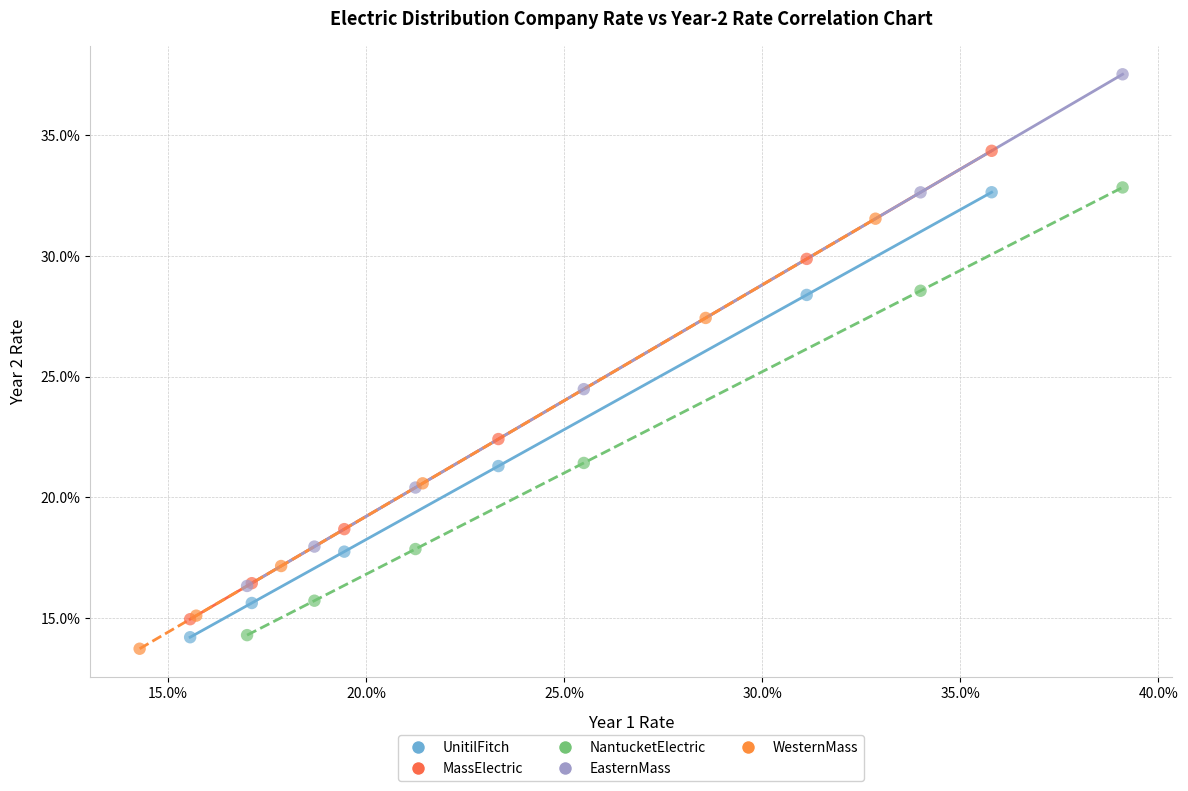

Which series has the largest Y range (max minus min)?

EasternMass